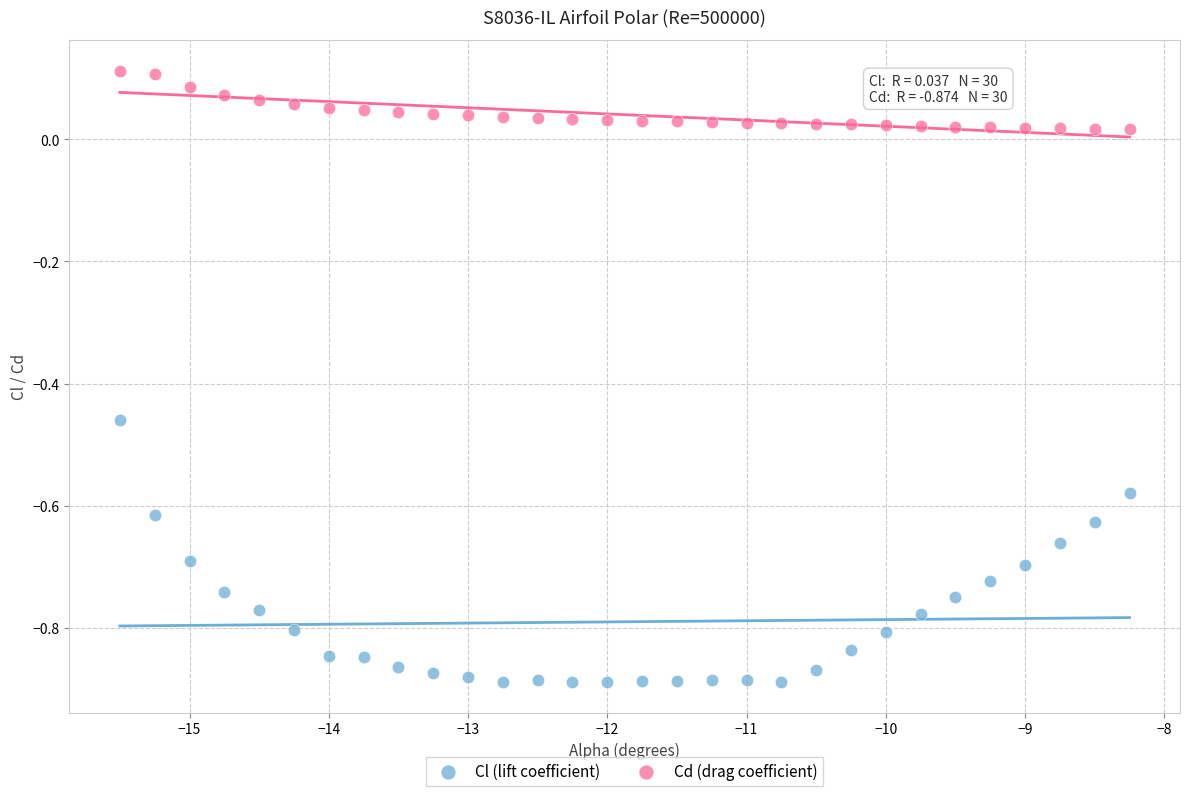

Which series has the largest Y range (max minus min)?

Cl (lift coefficient)